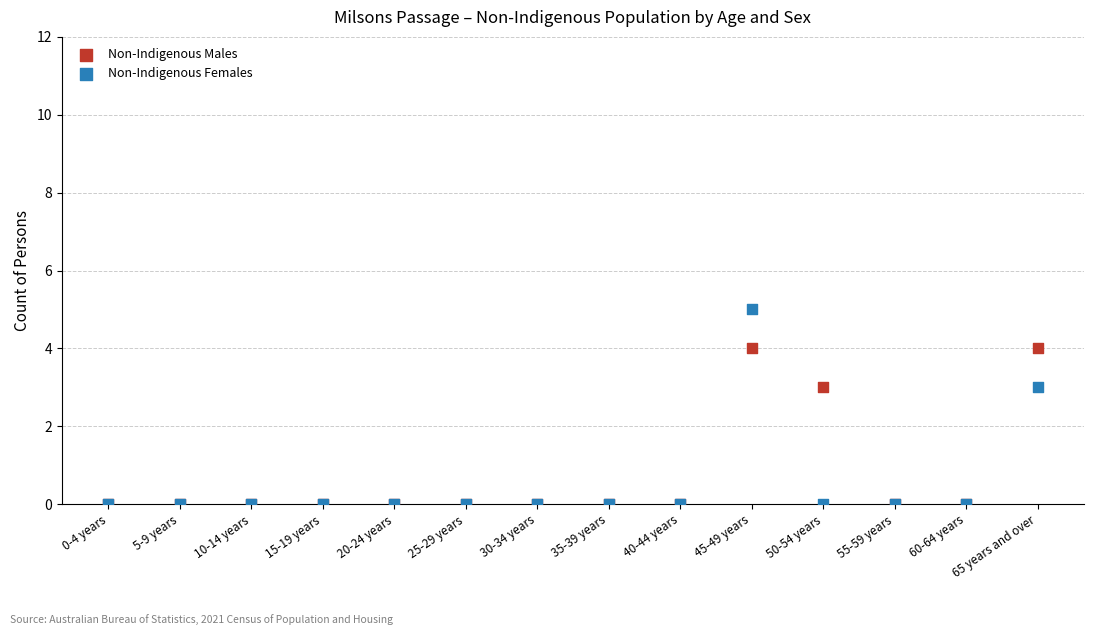

Which series contains the highest Y value?

Non-Indigenous Females